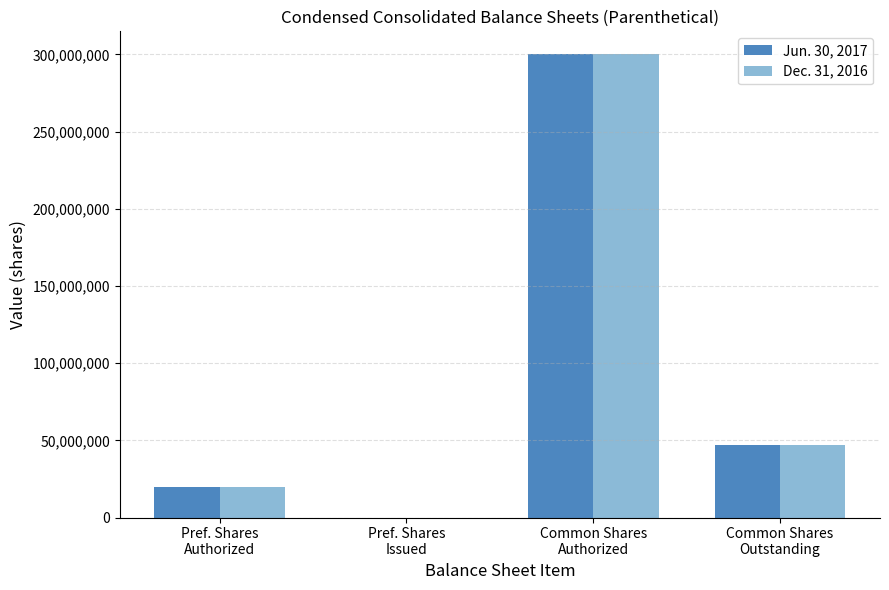

What is the highest value of the Jun. 30, 2017 series?

300000000